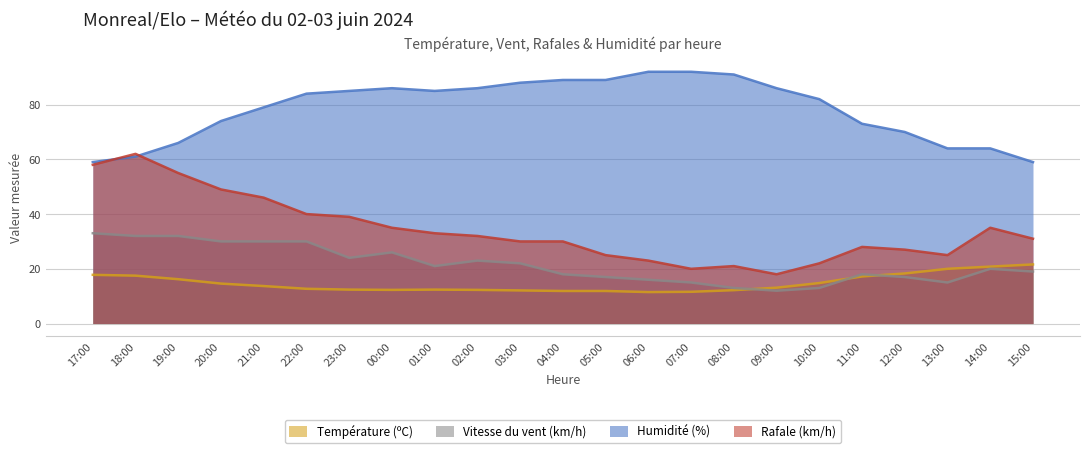

Where is Température (ºC) nearest to the value 16?

19:00